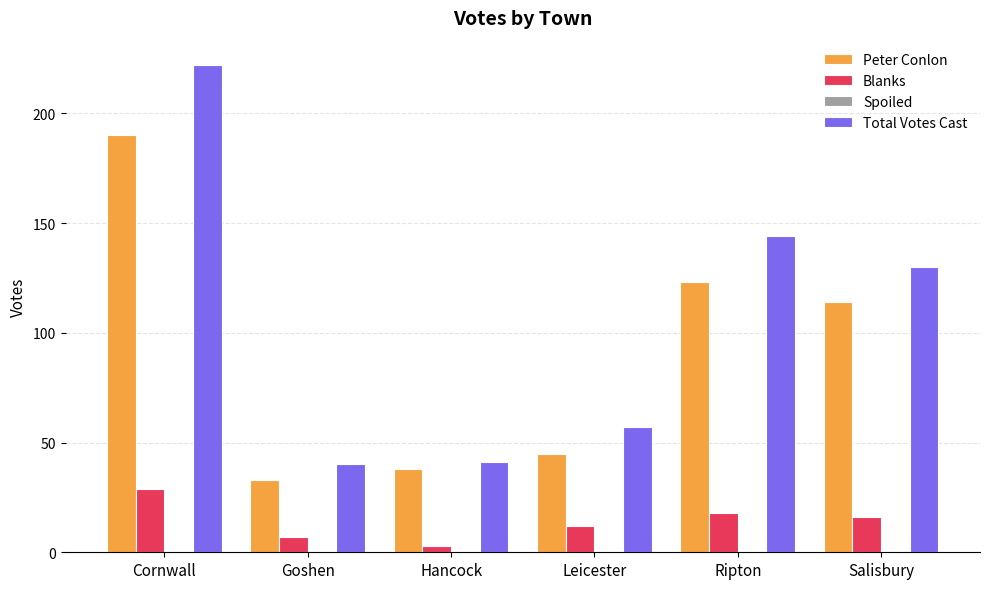

At how many categories does at least one series exceed 211?

1